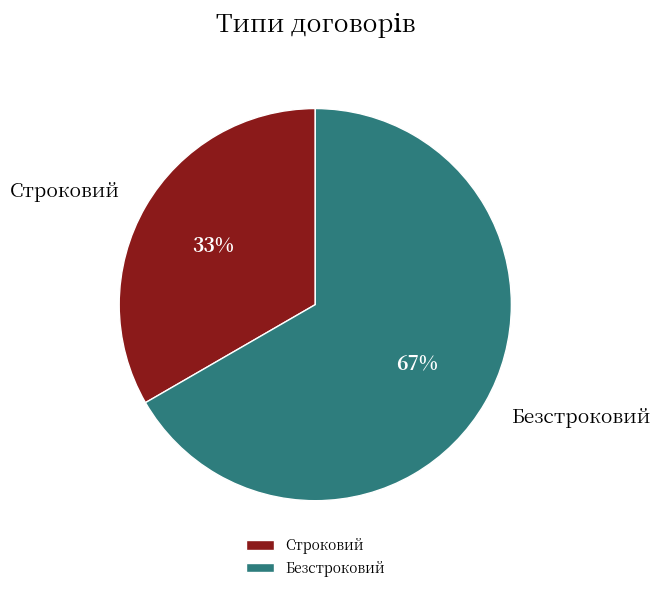

How many segments does this pie chart have?

2